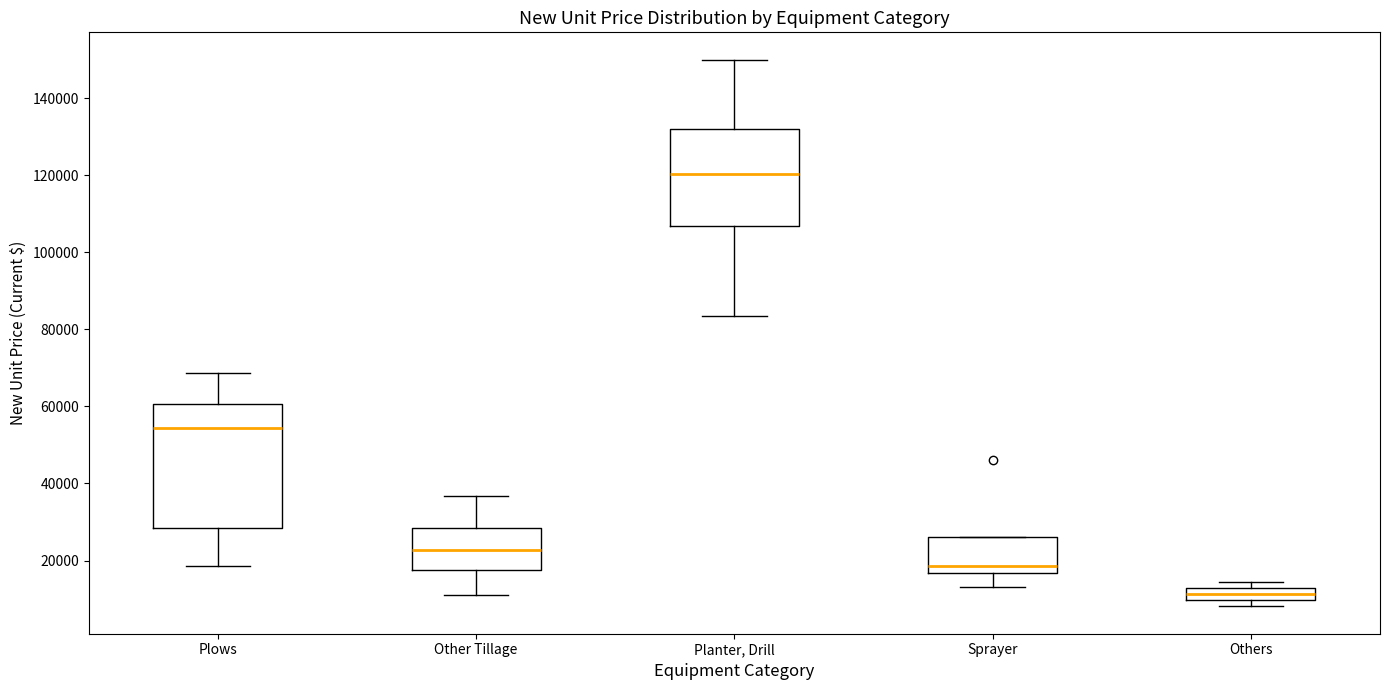

Reading left to right, read every box against the y-axis: the position of its median line, the range the box covers, and the ends of its whiskers. The values are not printed on the chart, so give them approximately, as read against the axis.

Plows: median 54000, box 28000 to 60000, whiskers 18000 to 68000
Other Tillage: median 22000, box 18000 to 28000, whiskers 12000 to 36000
Planter, Drill: median 120000, box 106000 to 132000, whiskers 84000 to 150000
Sprayer: median 18000, box 16000 to 26000, whiskers 14000 to 26000
Others: median 12000 (inside the box), box 10000 to 12000, whiskers 8000 to 14000